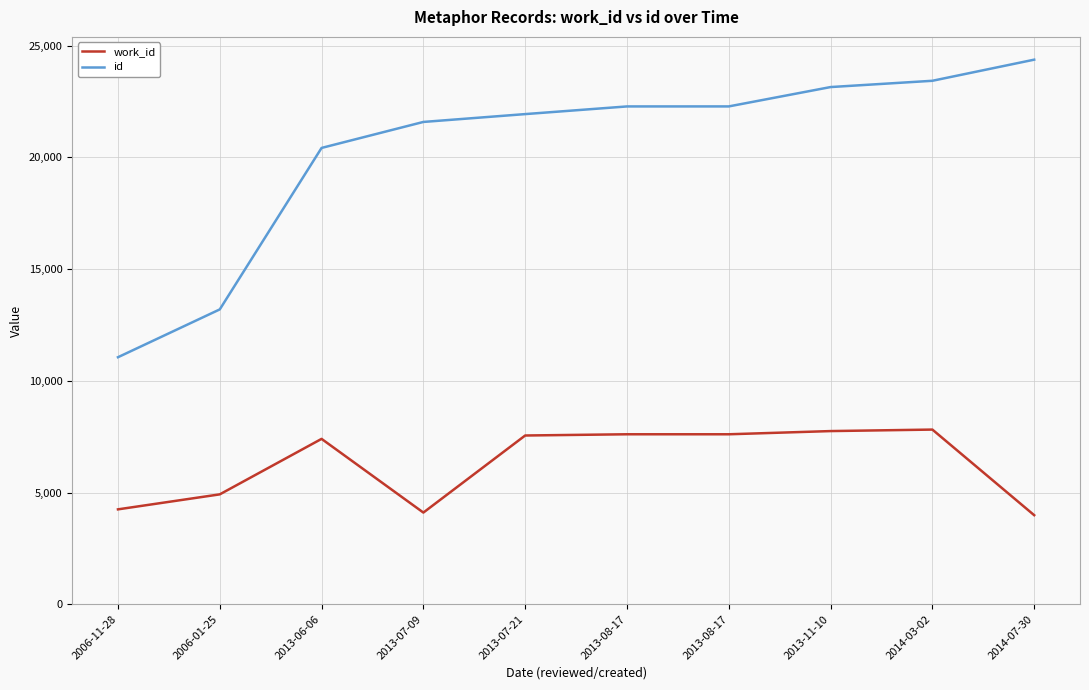

How many distinct data groups are displayed?

2